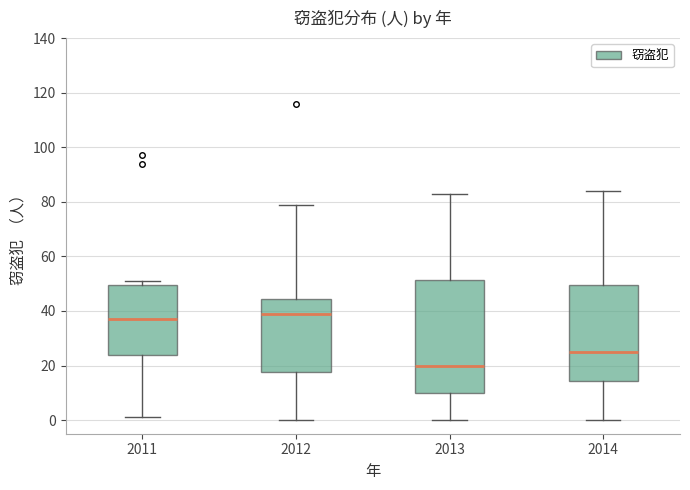

Reading left to right, transcribe this box plot: for each box, give where its median line is, the range the box spans, and where its two whiskers end, as read against the y-axis. The values are not printed on the chart, so give them approximately, as read against the axis.

2011: median 38, box 24 to 50, whiskers 2 to 52
2012: median 40, box 18 to 44, whiskers 0 to 80
2013: median 20, box 10 to 52, whiskers 0 to 84
2014: median 26, box 14 to 50, whiskers 0 to 84